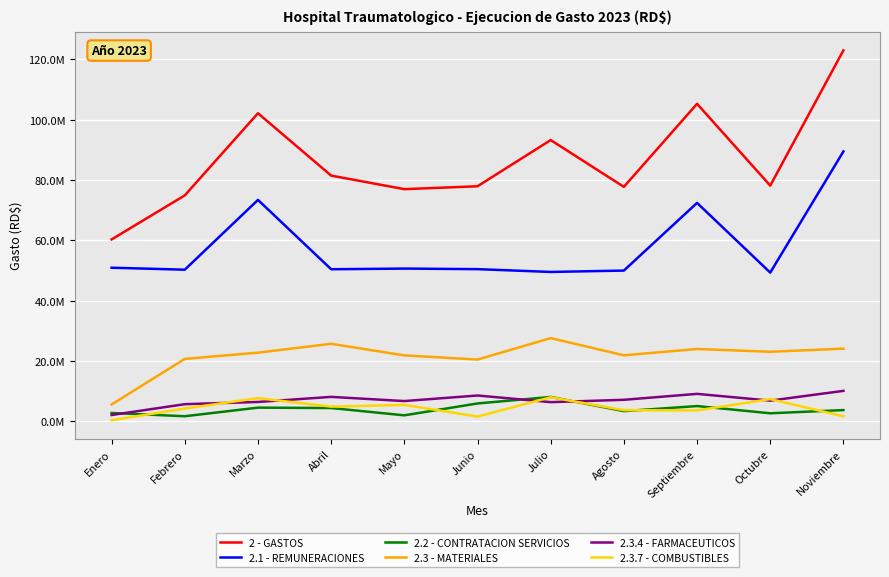

Which series has the widest spread of values?

2 - GASTOS